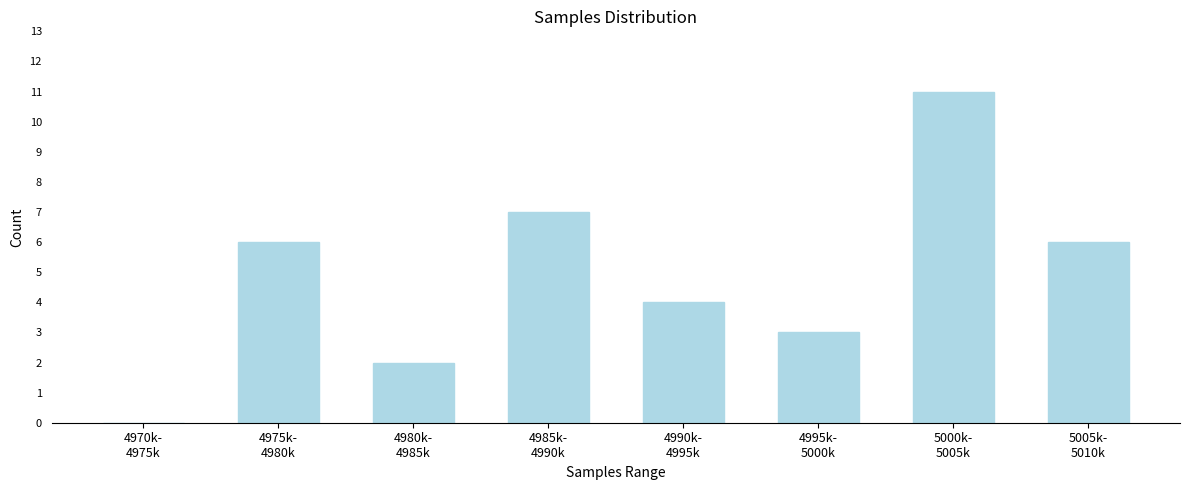

What is the maximum value shown in the chart?

11